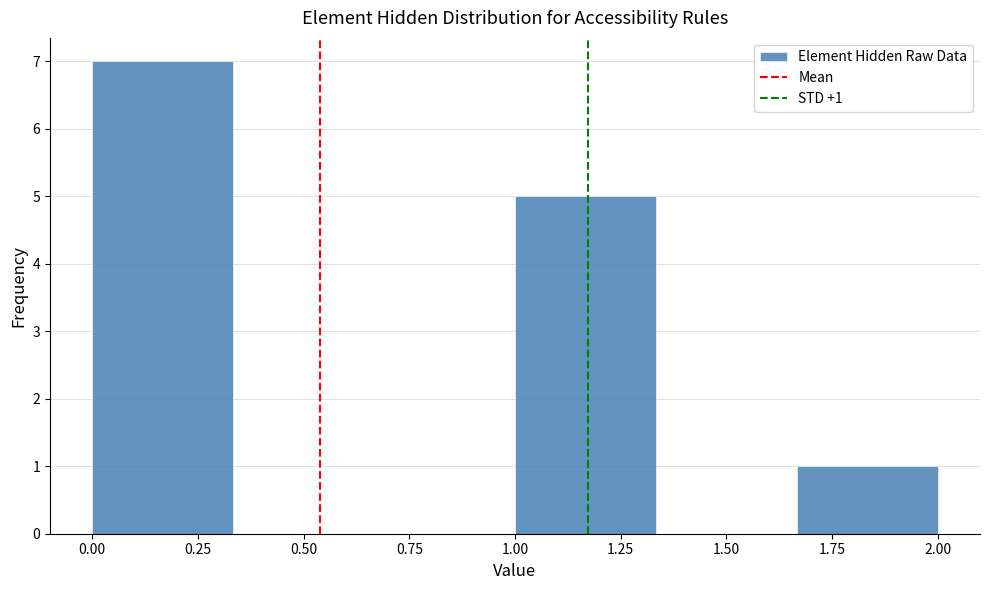

Which range on the x-axis has the tallest bar?

0.00 to 0.35